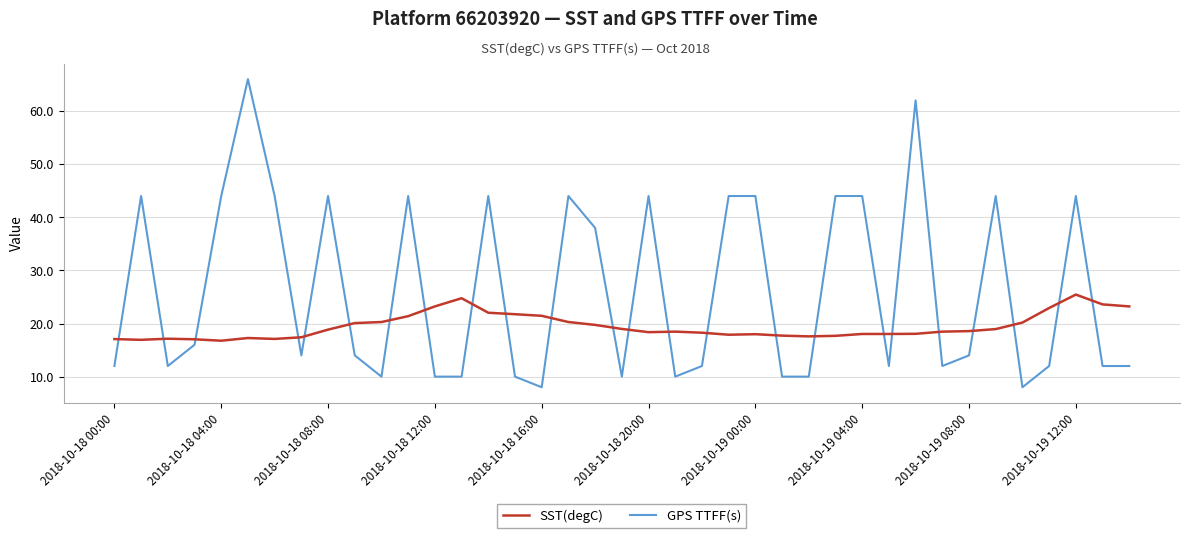

What are all the series names shown in the legend?

SST(degC), GPS TTFF(s)